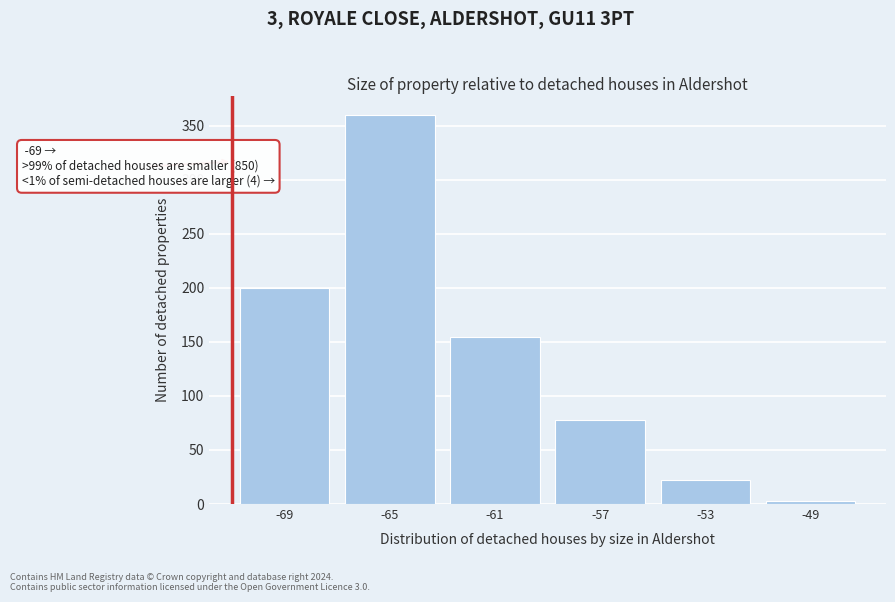

Reading left to right, list all the values displayed in this chart.

-69=200	-65=360	-61=155	-57=78	-53=22	-49=3